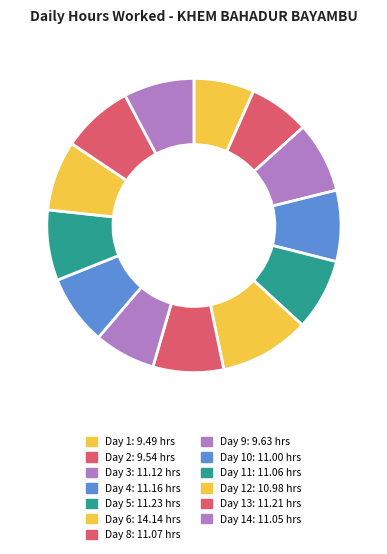

To the nearest percent, what is the difference between the largest and smallest slice percentages?

3%